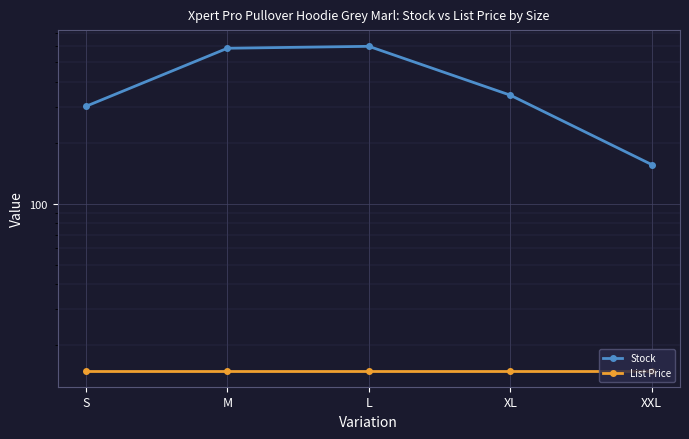

True or false: List Price and Stock cross at least once.

False